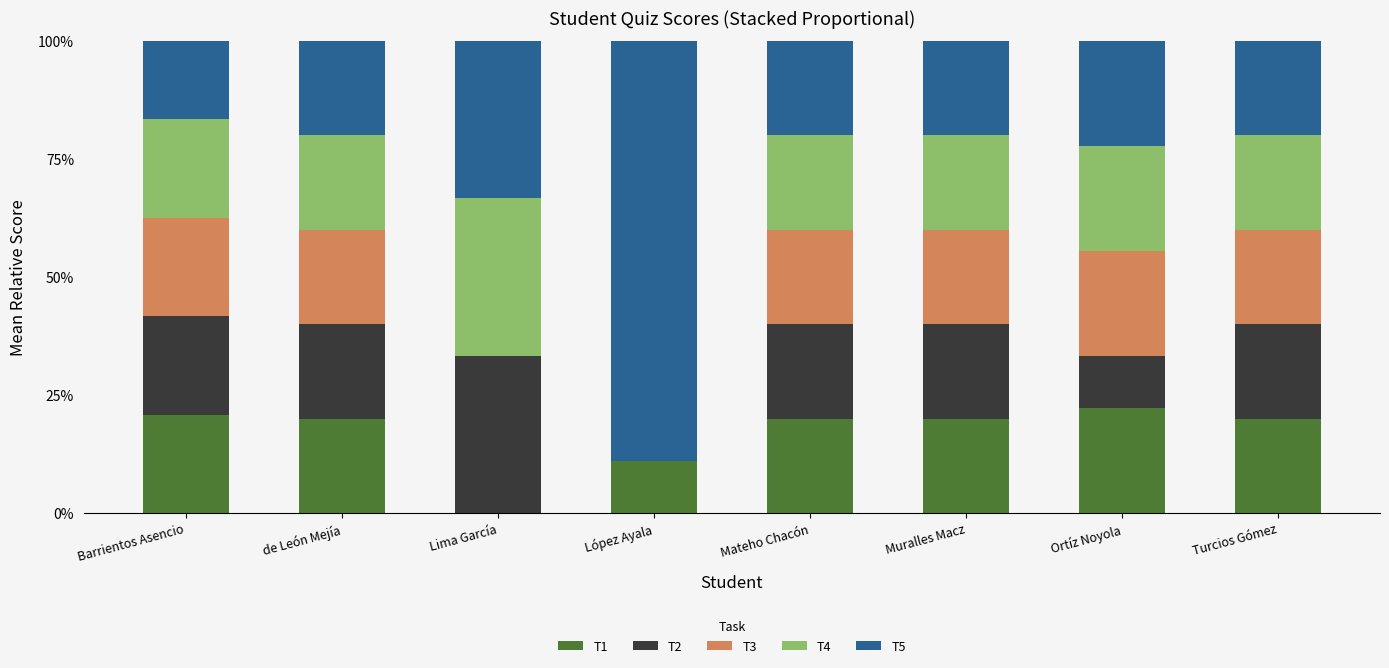

At Mateho Chacón, list the series in order from smallest to largest.

T4, T2, T1, T3, T5